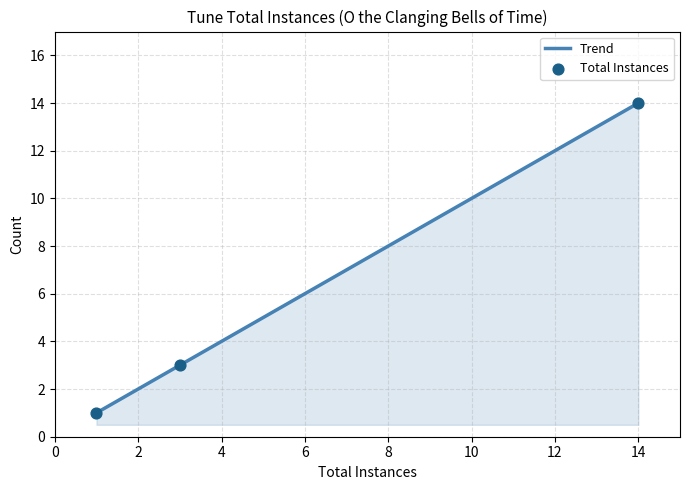

What is the lowest value of the Trend series?

1.0